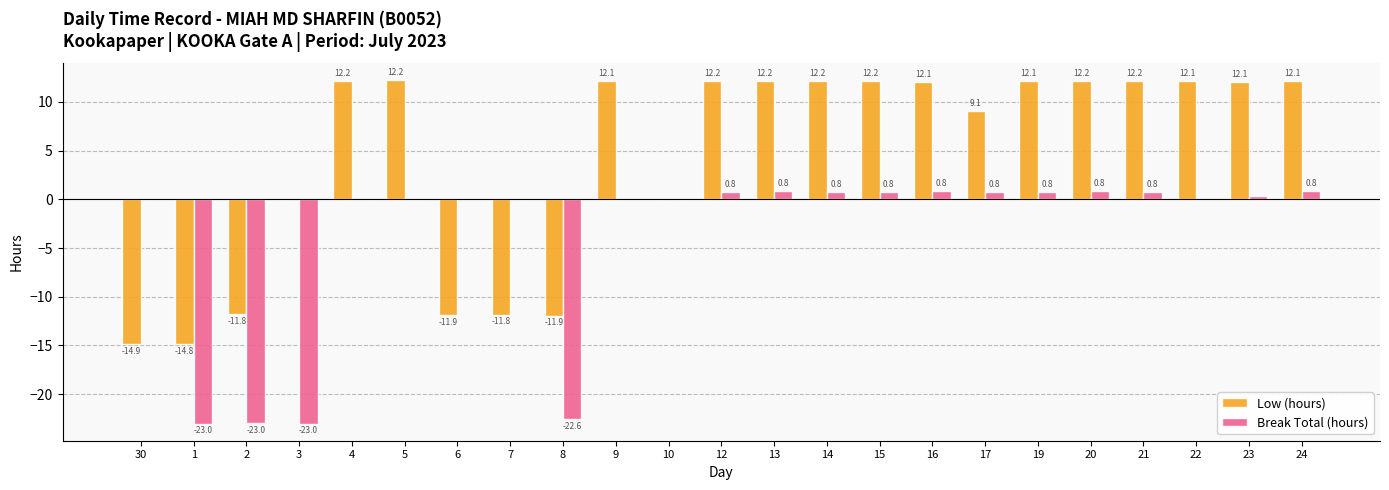

Which category has the highest value in the Break Total (hours) series?

20